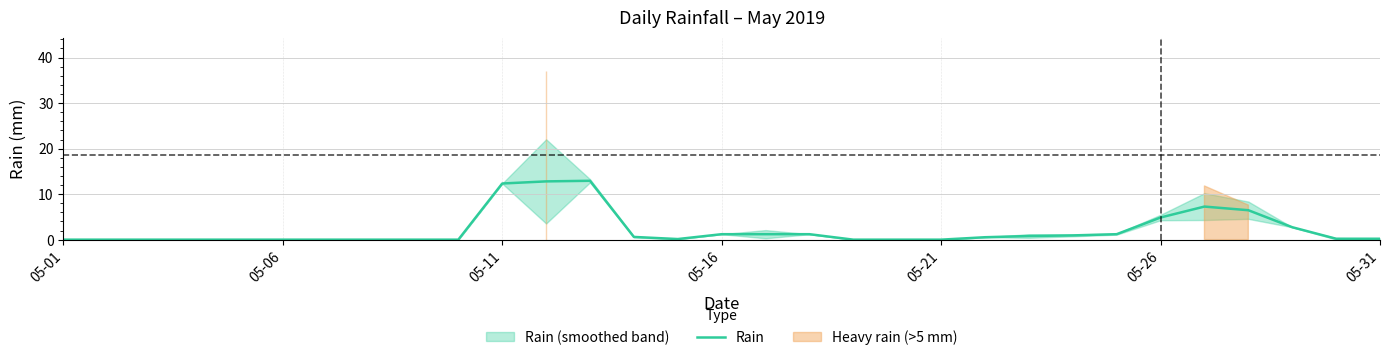

True or false: Rain has a value of 7.3 at 05-01.

False